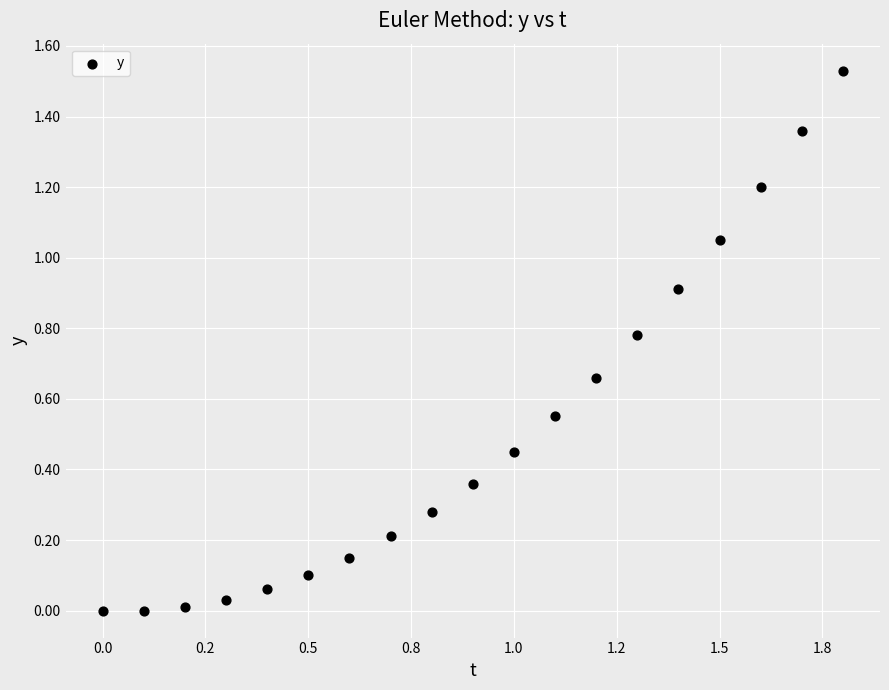

What is the range of X values (max minus min)?

1.8